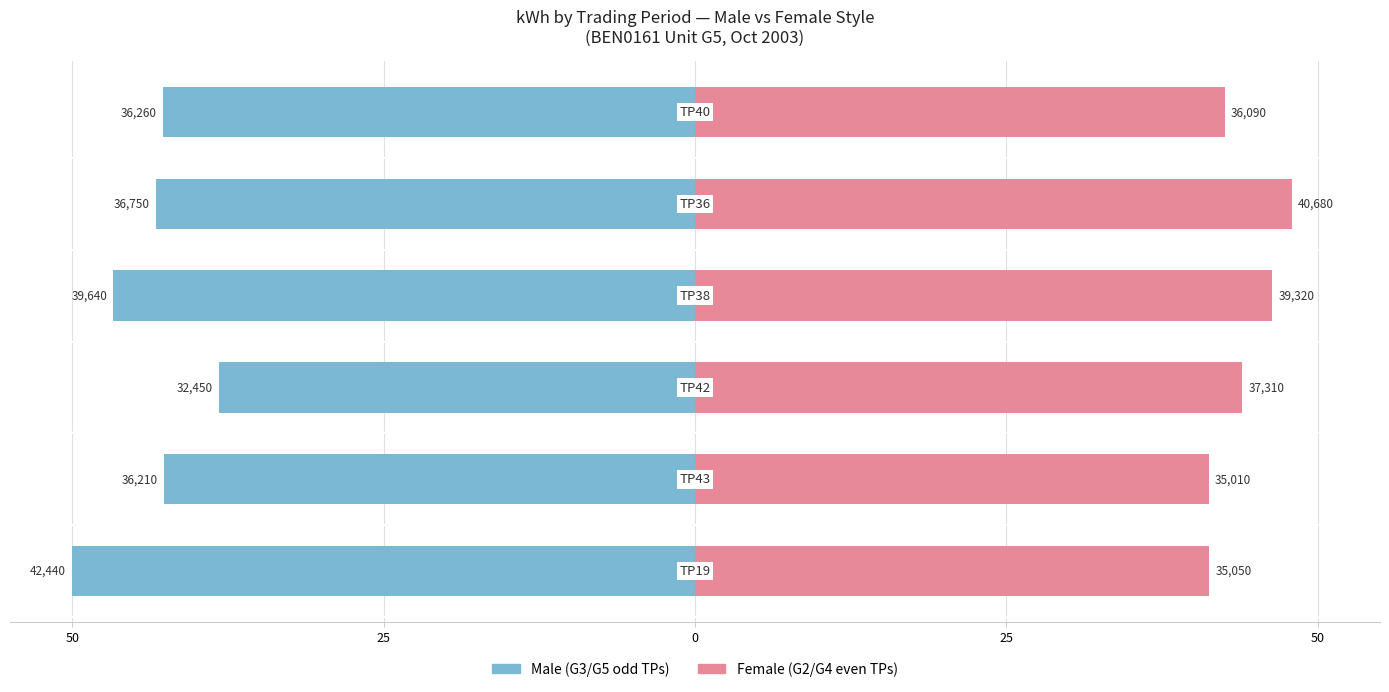

Reading right to left, what are all the values shown in this chart?

Male: -50.0	-42.7	-38.2	-46.7	-43.3	-42.7
Female: 41.3	41.2	44.0	46.3	47.9	42.5